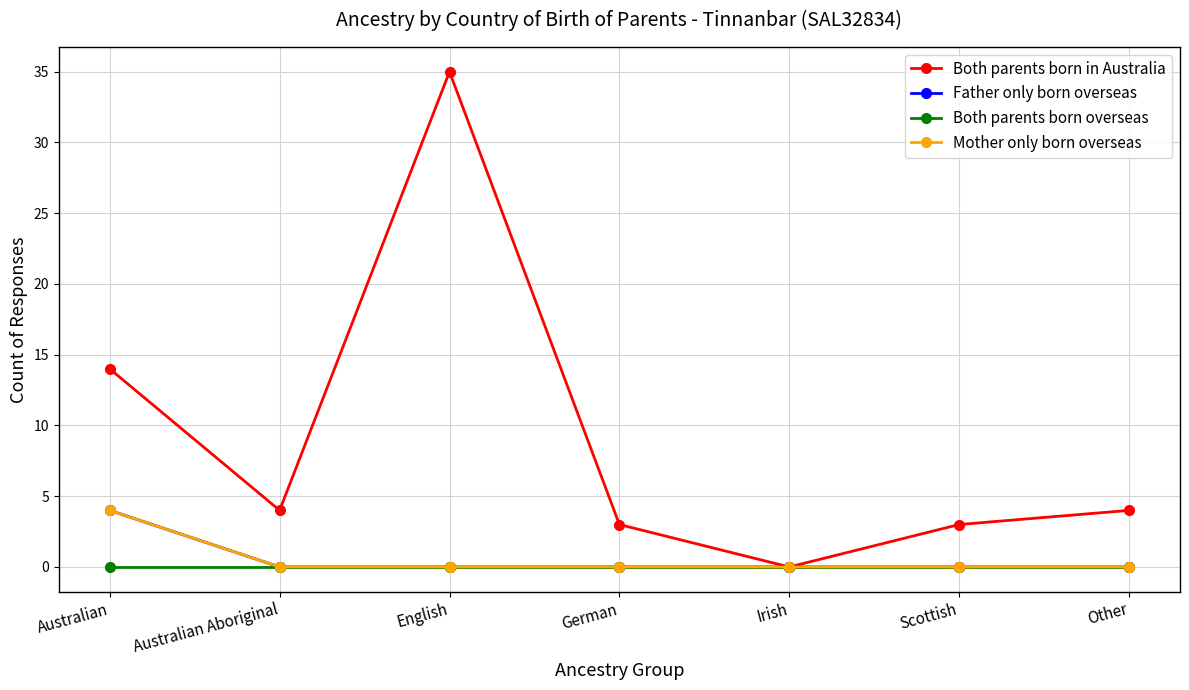

Which has a higher value, Australian Aboriginal or German?

Australian Aboriginal